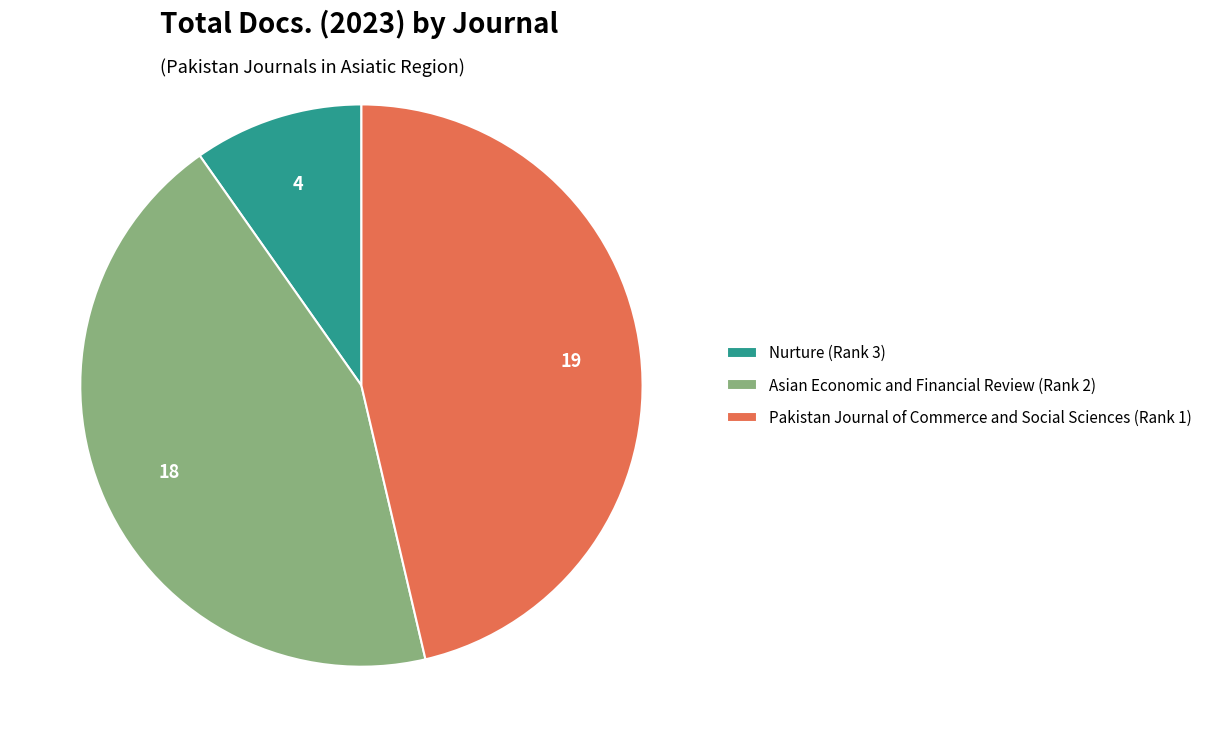

Do Asian Economic and Financial Review (Rank 2) and Pakistan Journal of Commerce and Social Sciences (Rank 1) together represent more than half of the pie?

Yes